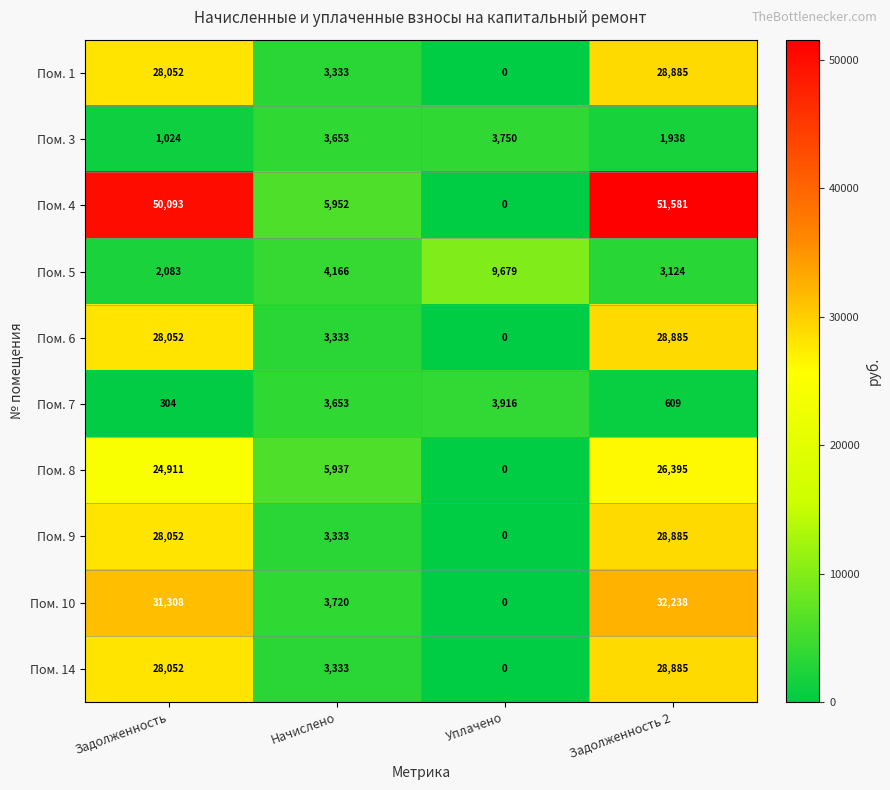

The value of Пом. 3 at Задолженность is 1024. True or false?

True